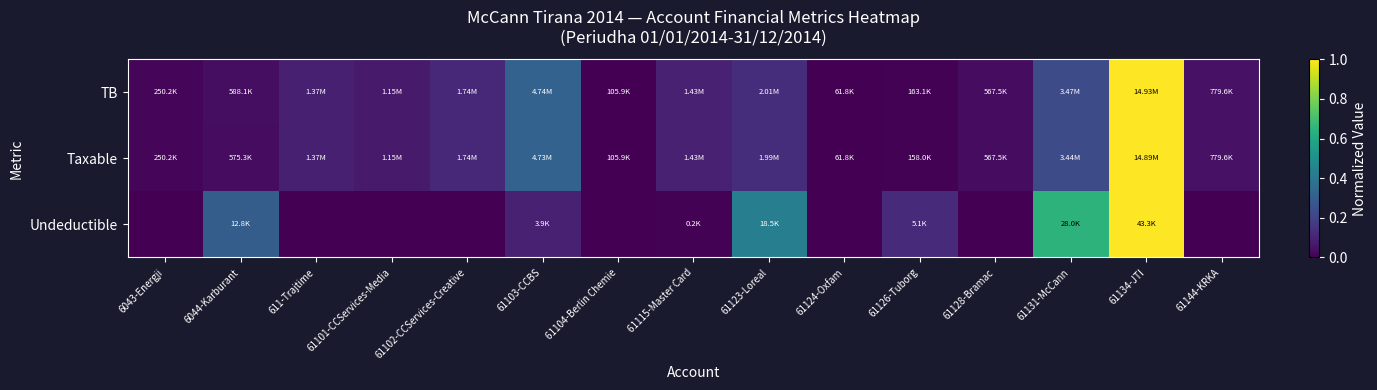

Between 61101-CCServices-Media and 611-Trajtime, which is larger?

611-Trajtime